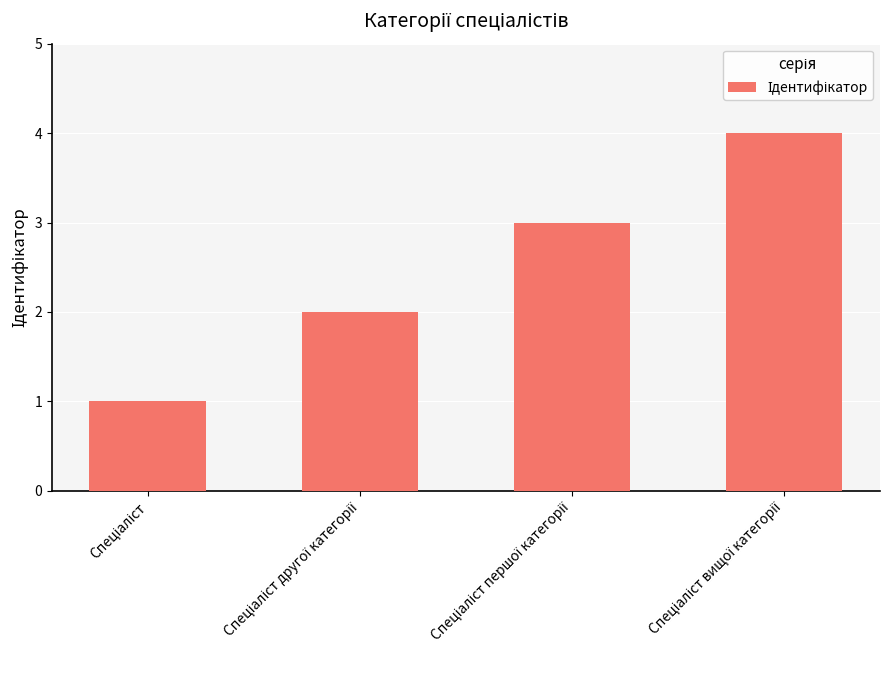

What is the greatest value displayed?

4